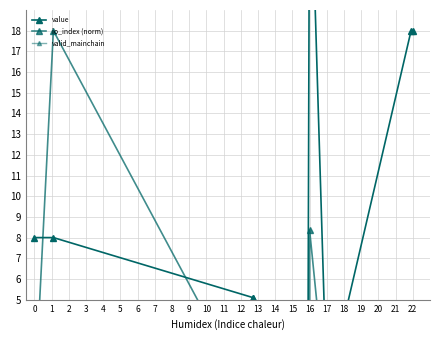

What is the difference between the highest and lowest values at 1?

17.0